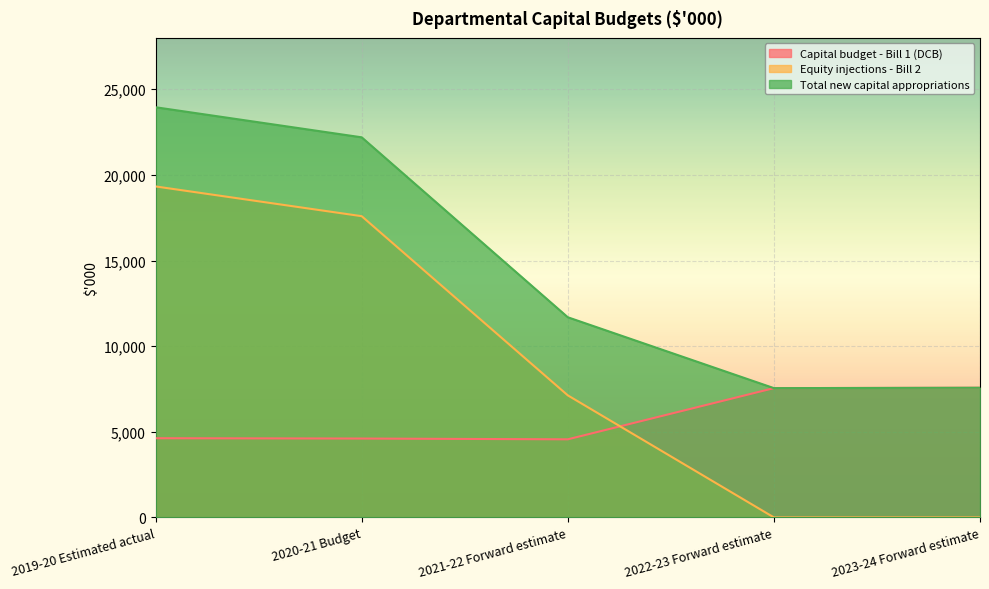

At which label does Equity injections - Bill 2 reach its peak?

2019-20 Estimated actual